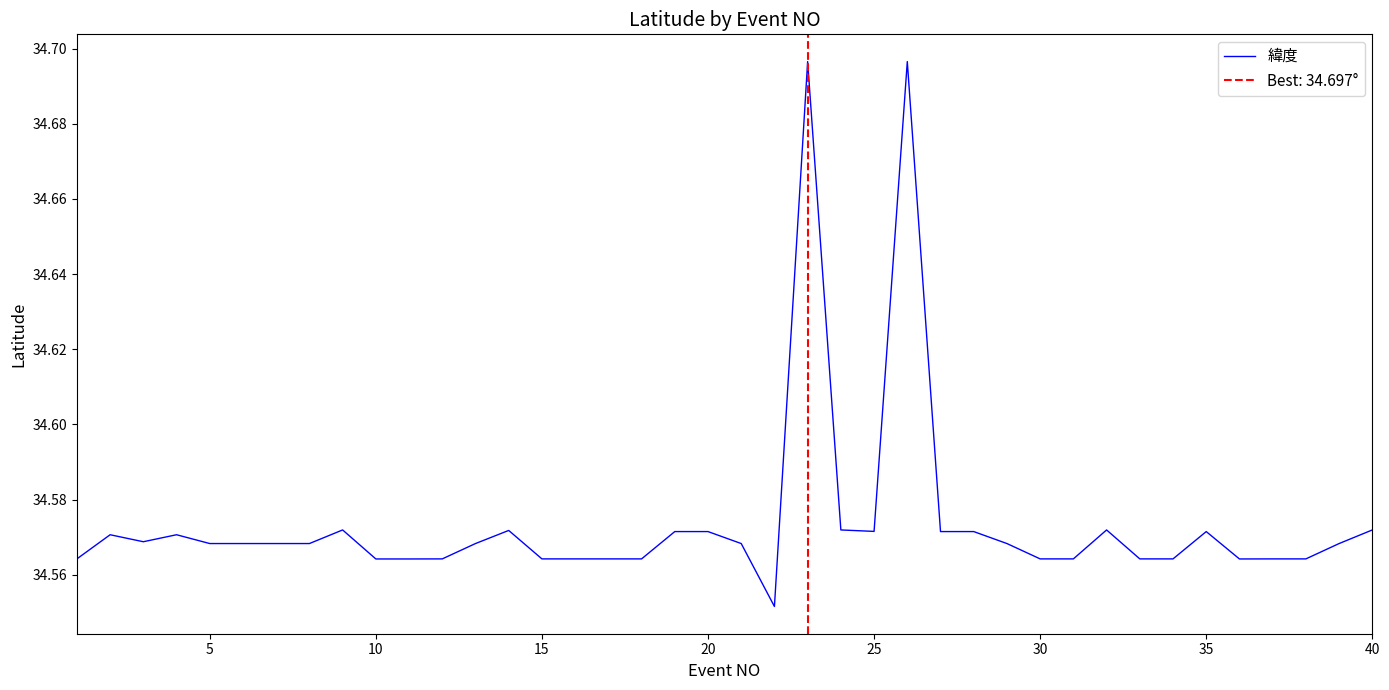

Reading left to right, what are all the values shown in this chart?

34.6	34.6	34.6	34.6	34.6	34.6	34.6	34.6	34.6	34.6	34.6	34.6	34.6	34.6	34.6	34.6	34.6	34.6	34.6	34.6	34.6	34.6	34.7	34.6	34.6	34.7	34.6	34.6	34.6	34.6	34.6	34.6	34.6	34.6	34.6	34.6	34.6	34.6	34.6	34.6